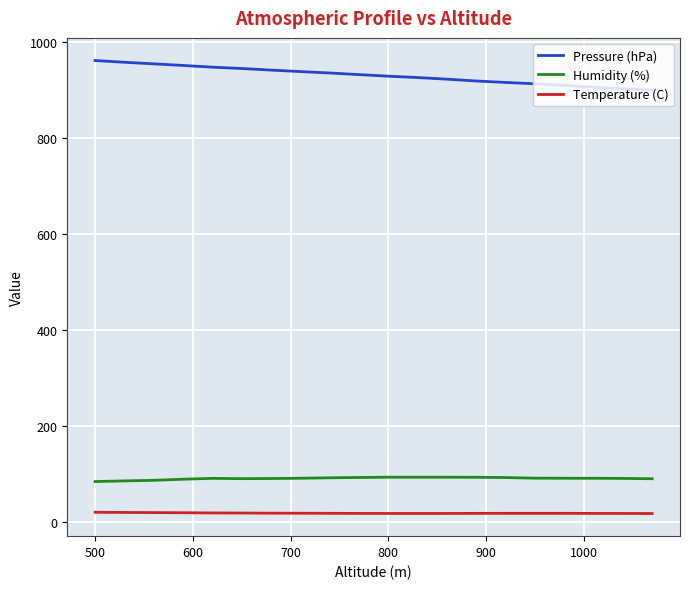

Which series has the largest range (max minus min)?

Pressure (hPa)